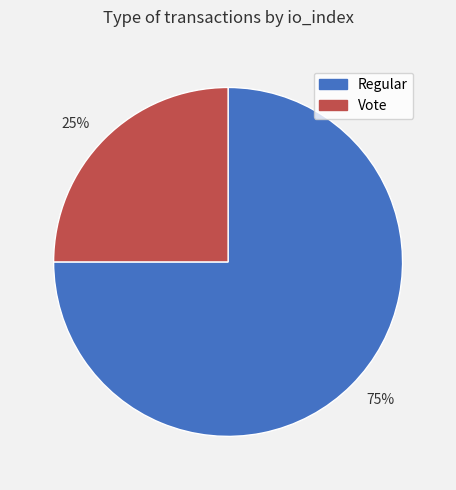

Rank the categories by value from highest to lowest.

Regular, Vote